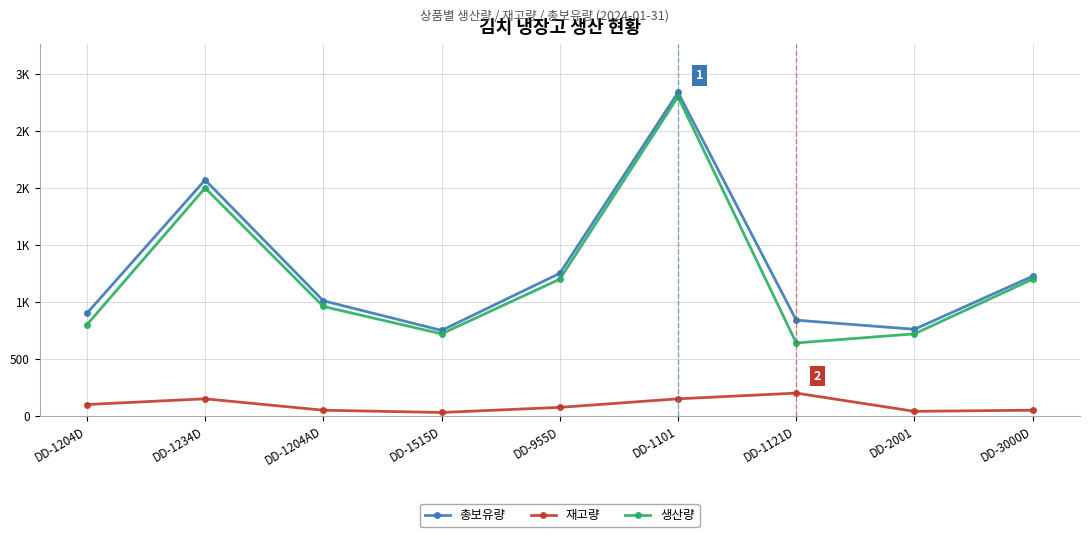

What are all the series names shown in the legend?

총보유량, 재고량, 생산량